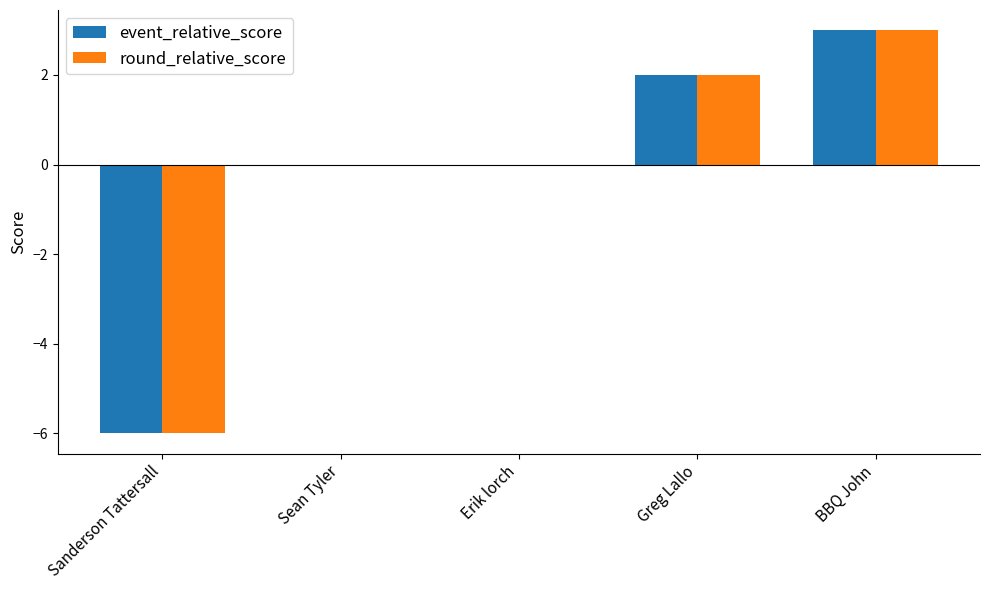

What is the maximum value shown in the chart?

3